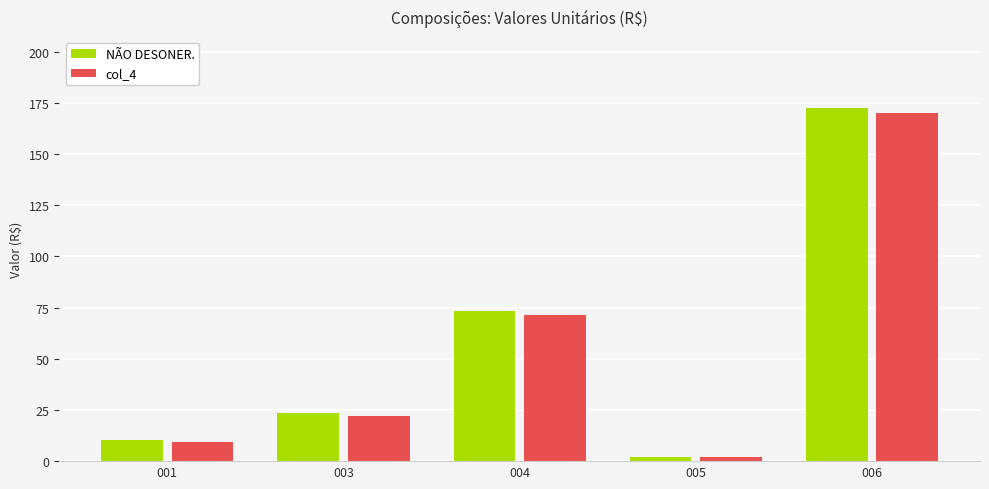

What is the maximum value shown in the chart?

172.6